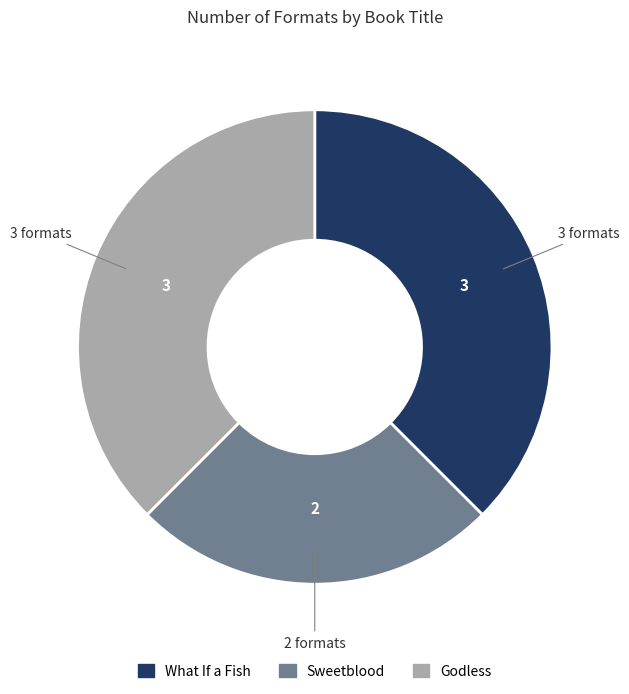

True or false: Sweetblood accounts for 25% of the total.

True